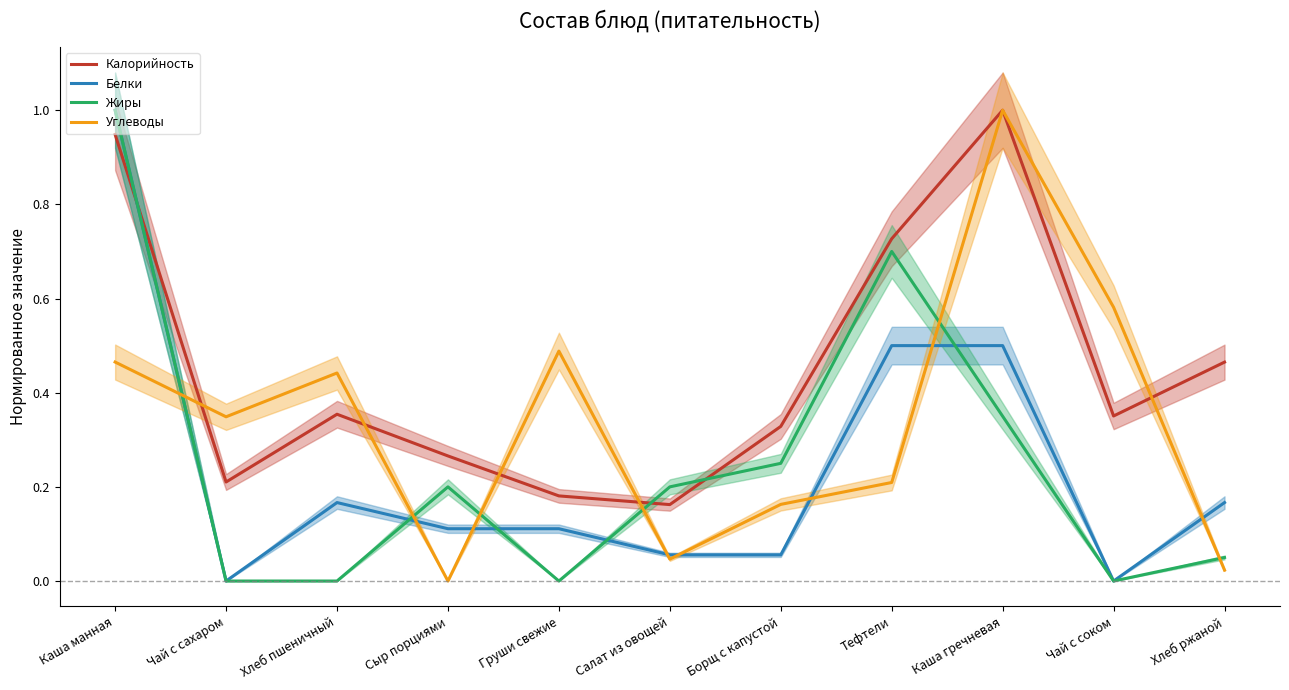

List the labels in order of Калорийность value, smallest first.

Салат из овощей, Груши свежие, Чай с сахаром, Сыр порциями, Борщ с капустой, Чай с соком, Хлеб пшеничный, Хлеб ржаной, Тефтели, Каша манная, Каша гречневая